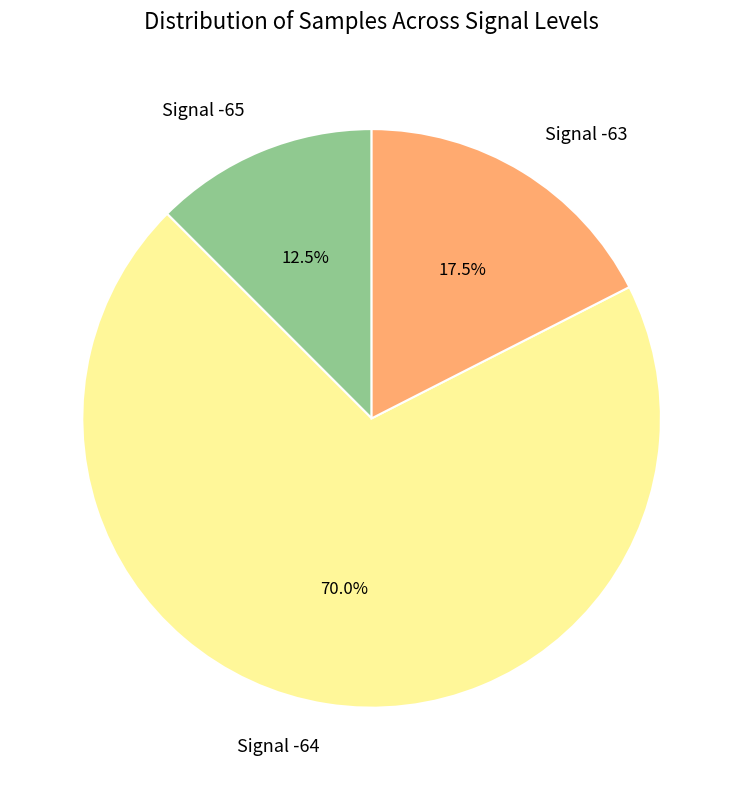

Does any single category account for the majority?

Yes